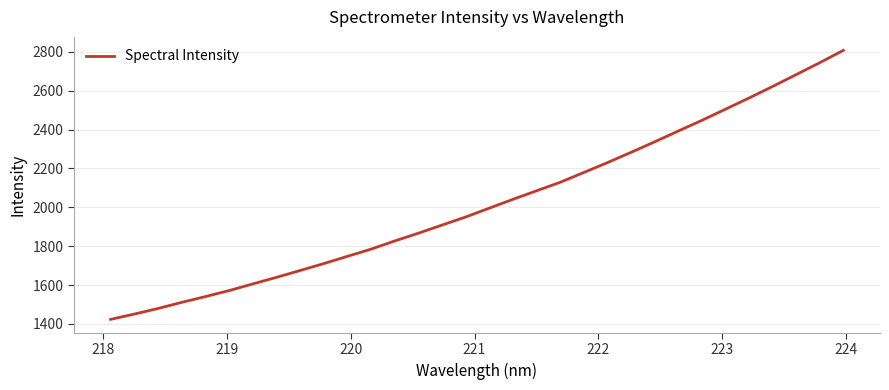

What is the smallest value displayed?

1423.2